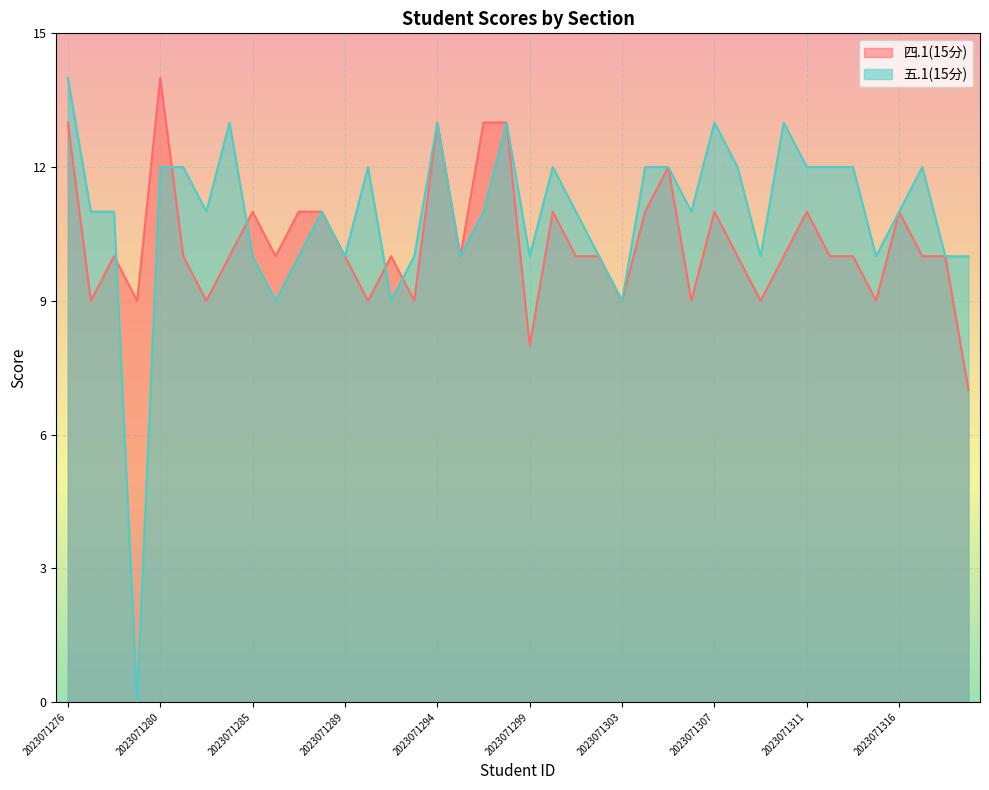

How many values in the 四.1(15分) series exceed 10?

14